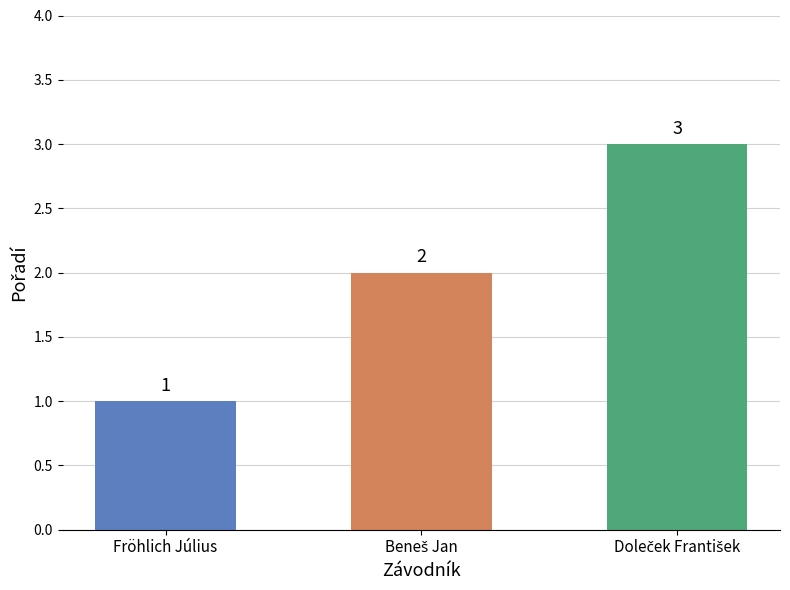

How many values are between 1 and 3?

3